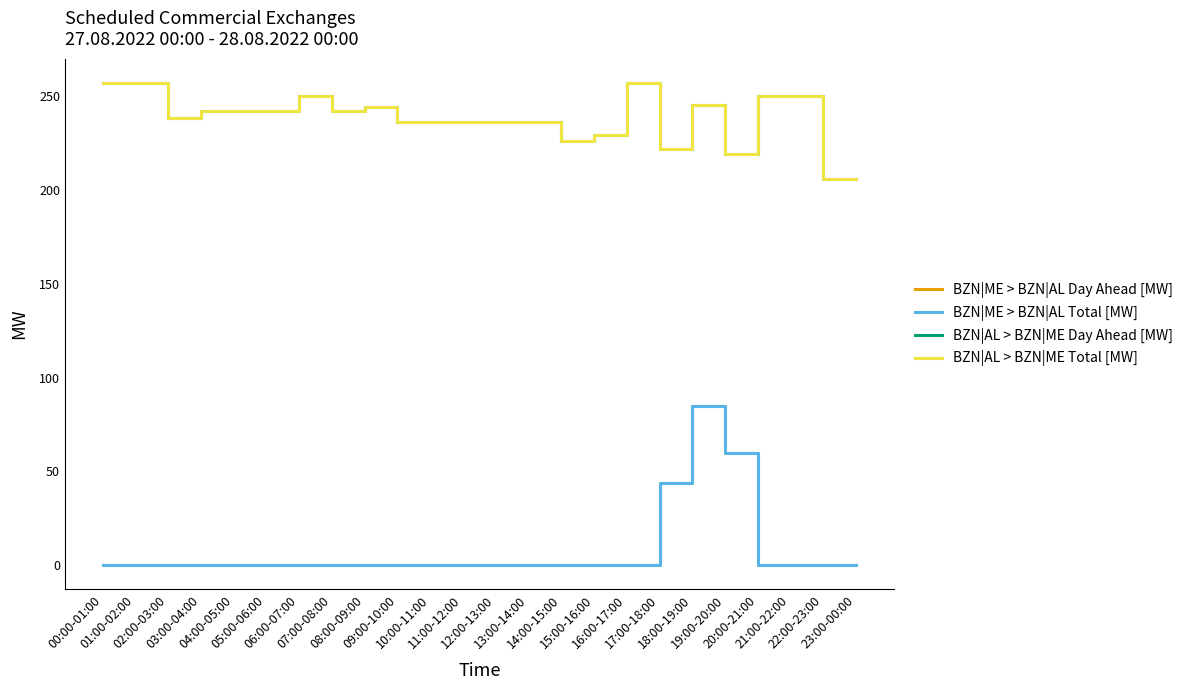

Reading left to right, list all the values displayed in this chart.

BZN|ME > BZN|AL Day Ahead [MW]: 0	0	0	0	0	0	0	0	0	0	0	0	0	0	0	0	0	44	85	60	0	0	0	0
BZN|ME > BZN|AL Total [MW]: 0	0	0	0	0	0	0	0	0	0	0	0	0	0	0	0	0	44	85	60	0	0	0	0
BZN|AL > BZN|ME Day Ahead [MW]: 257	257	238	242	242	242	250	242	244	236	236	236	236	236	226	229	257	222	245	219	250	250	206	206
BZN|AL > BZN|ME Total [MW]: 257	257	238	242	242	242	250	242	244	236	236	236	236	236	226	229	257	222	245	219	250	250	206	206